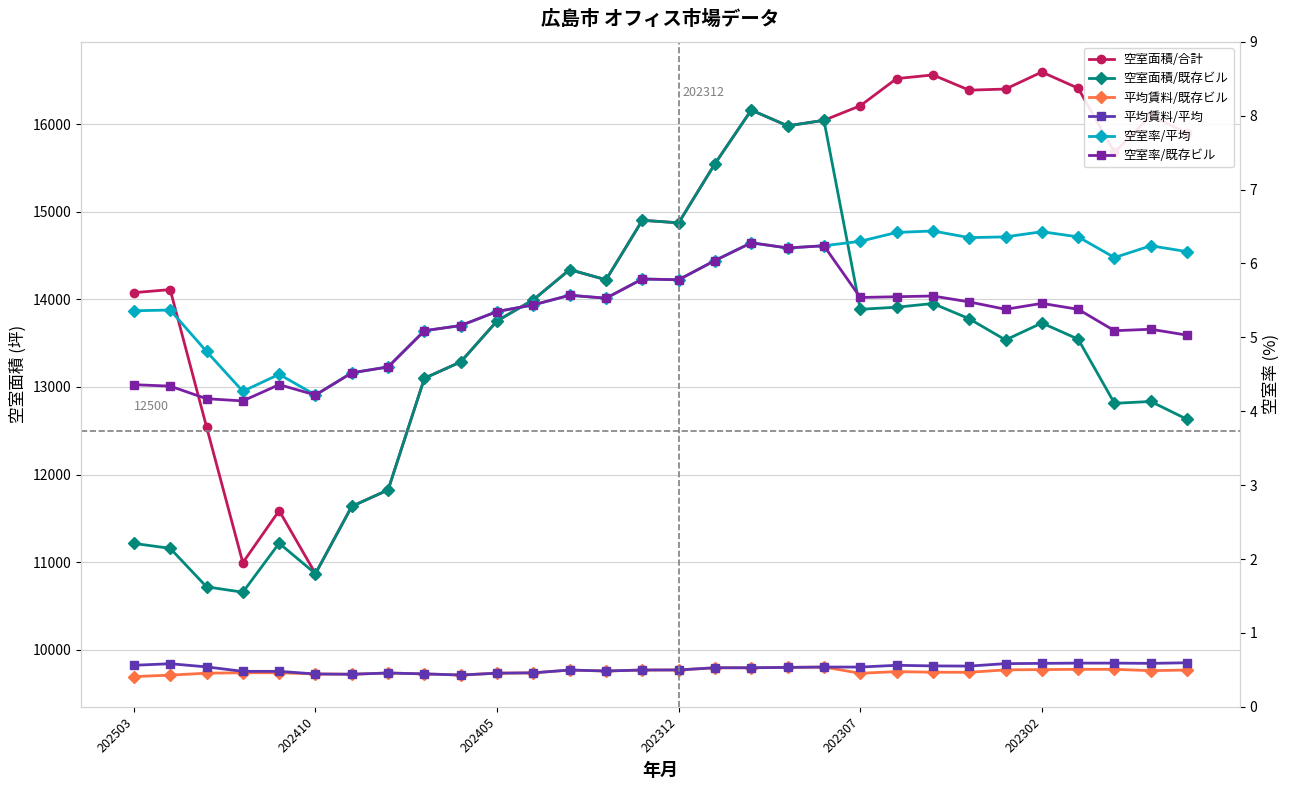

How many values in the 空室面積/合計 series exceed 14902?

14